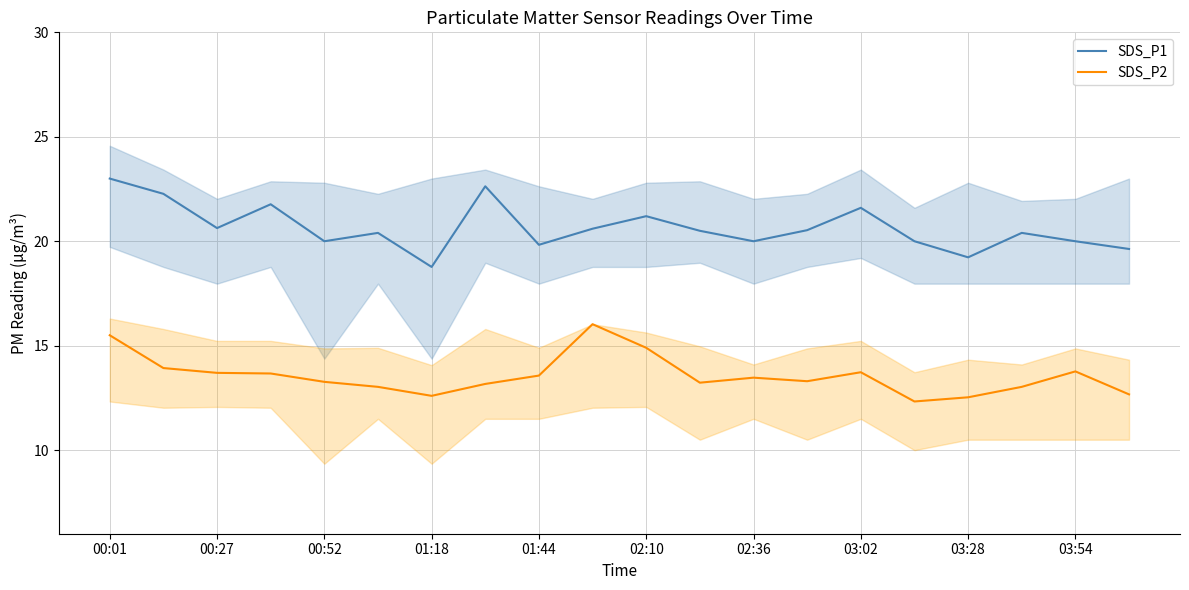

Reading left to right, transcribe all the data shown in this chart.

SDS_P1: 23.0	22.3	20.6	21.8	20.0	20.4	18.8	22.6	19.8	20.6	21.2	20.5	20.0	20.5	21.6	20.0	19.2	20.4	20.0	19.6
SDS_P2: 15.5	13.9	13.7	13.7	13.3	13.0	12.6	13.2	13.6	16.0	14.9	13.2	13.5	13.3	13.7	12.3	12.5	13.0	13.8	12.7